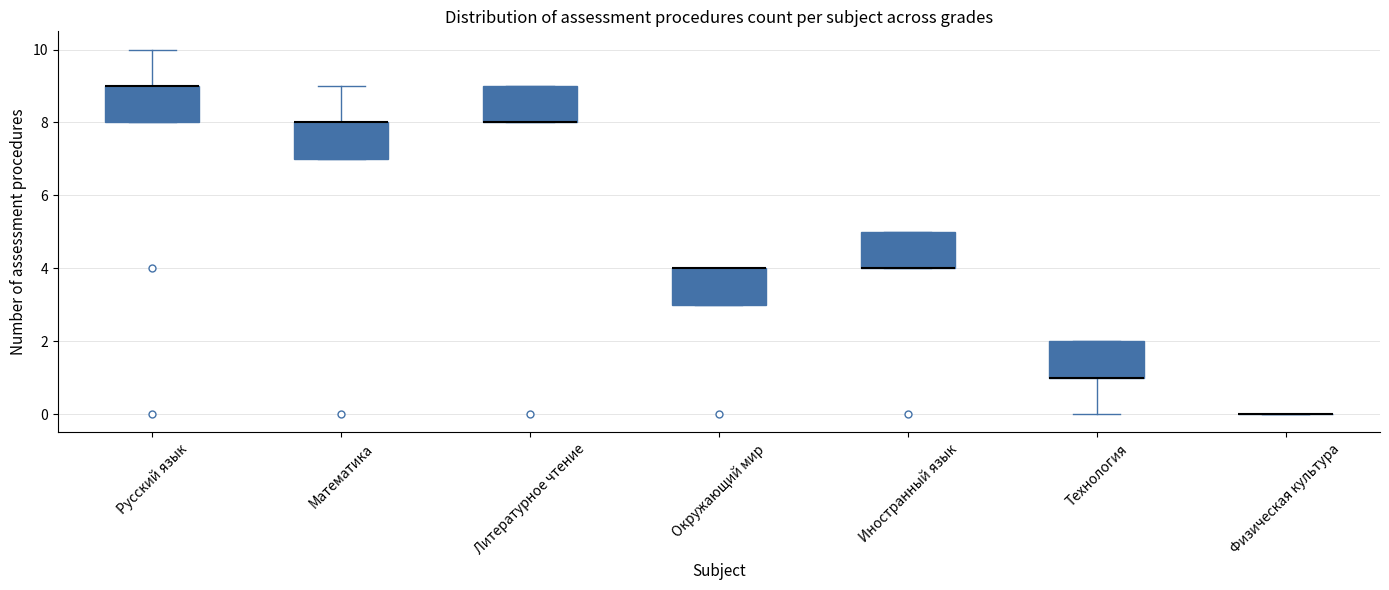

Reading left to right, transcribe this box plot: for each box, give where its median line is, the range the box spans, and where its two whiskers end, as read against the y-axis. The values are not printed on the chart, so give them approximately, as read against the axis.

Русский язык: median 9 (drawn on the box's upper edge), box 8 to 9, whiskers 8 to 10
Математика: median 8 (drawn on the box's upper edge), box 7 to 8, whiskers 7 to 9
Литературное чтение: median 8 (drawn on the box's lower edge), box 8 to 9, whiskers 8 to 9
Окружающий мир: median 4 (drawn on the box's upper edge), box 3 to 4, whiskers 3 to 4
Иностранный язык: median 4 (drawn on the box's lower edge), box 4 to 5, whiskers 4 to 5
Технология: median 1 (drawn on the box's lower edge), box 1 to 2, whiskers 0 to 2
Физическая культура: box collapsed to a line at 0, whiskers 0 to 0